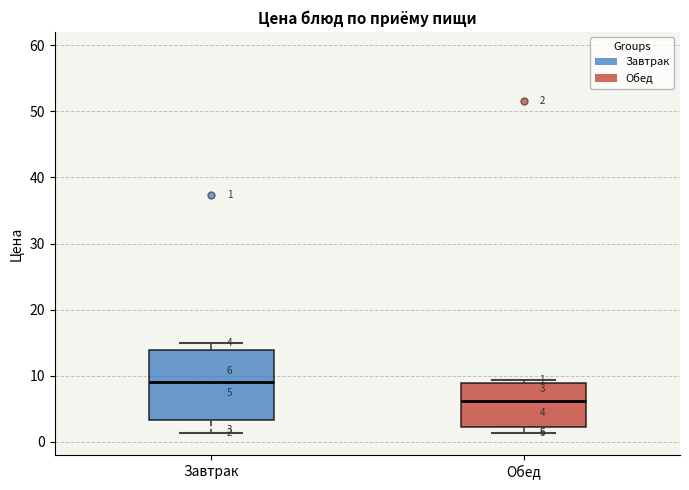

Which box is the tallest, from its lower edge to its upper edge?

Завтрак